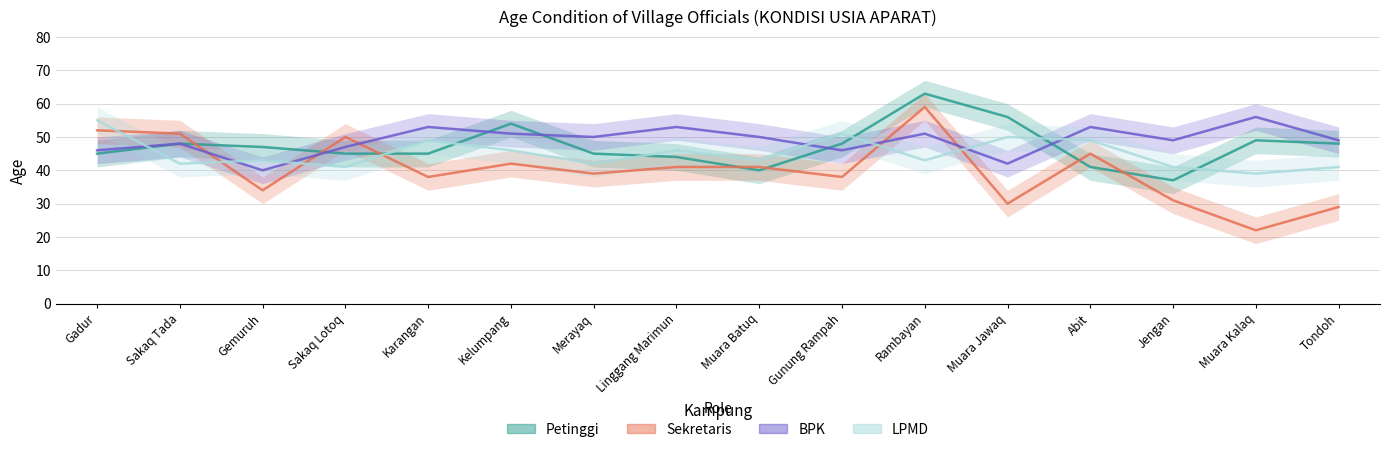

What is the highest value of the Petinggi series?

63